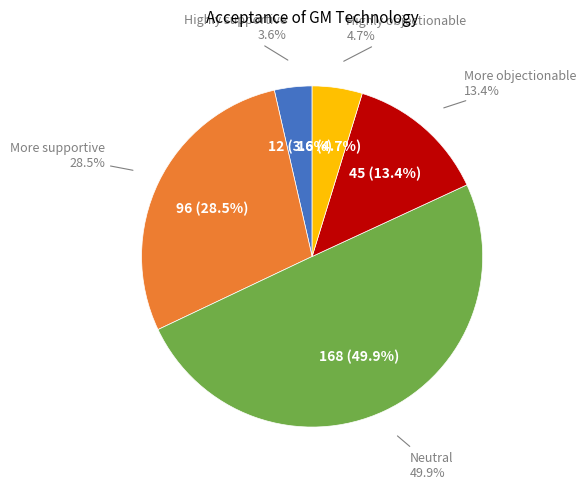

What is the smallest slice in the pie chart?

Highly supportive